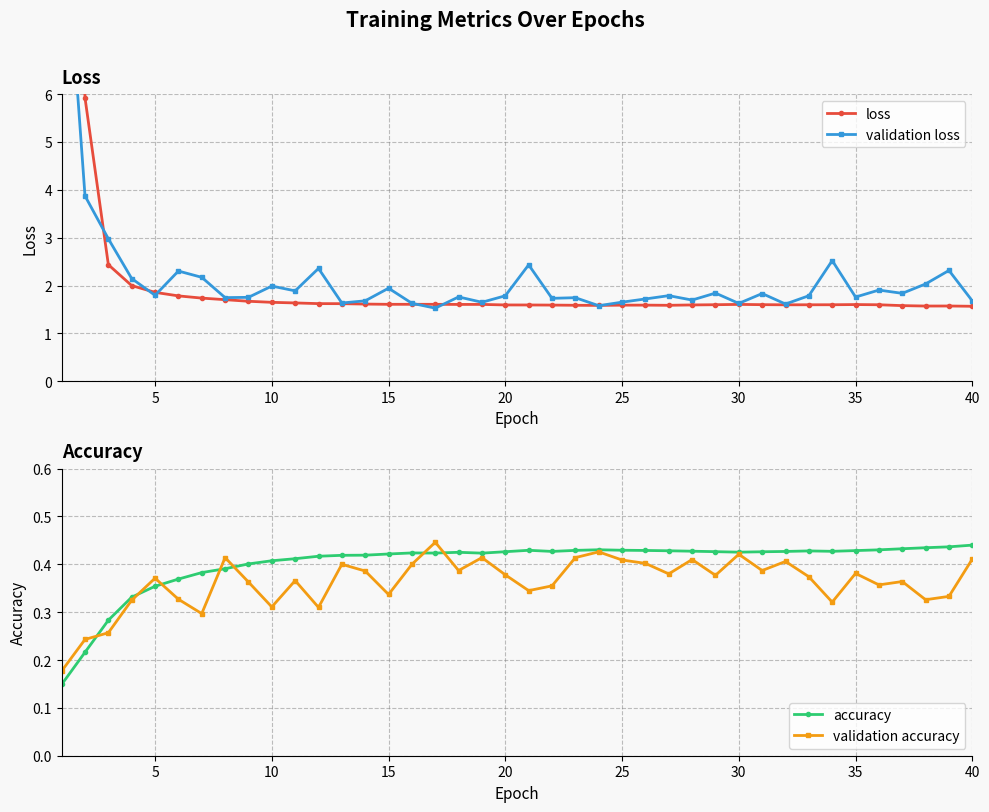

How many lines are shown in the chart?

4